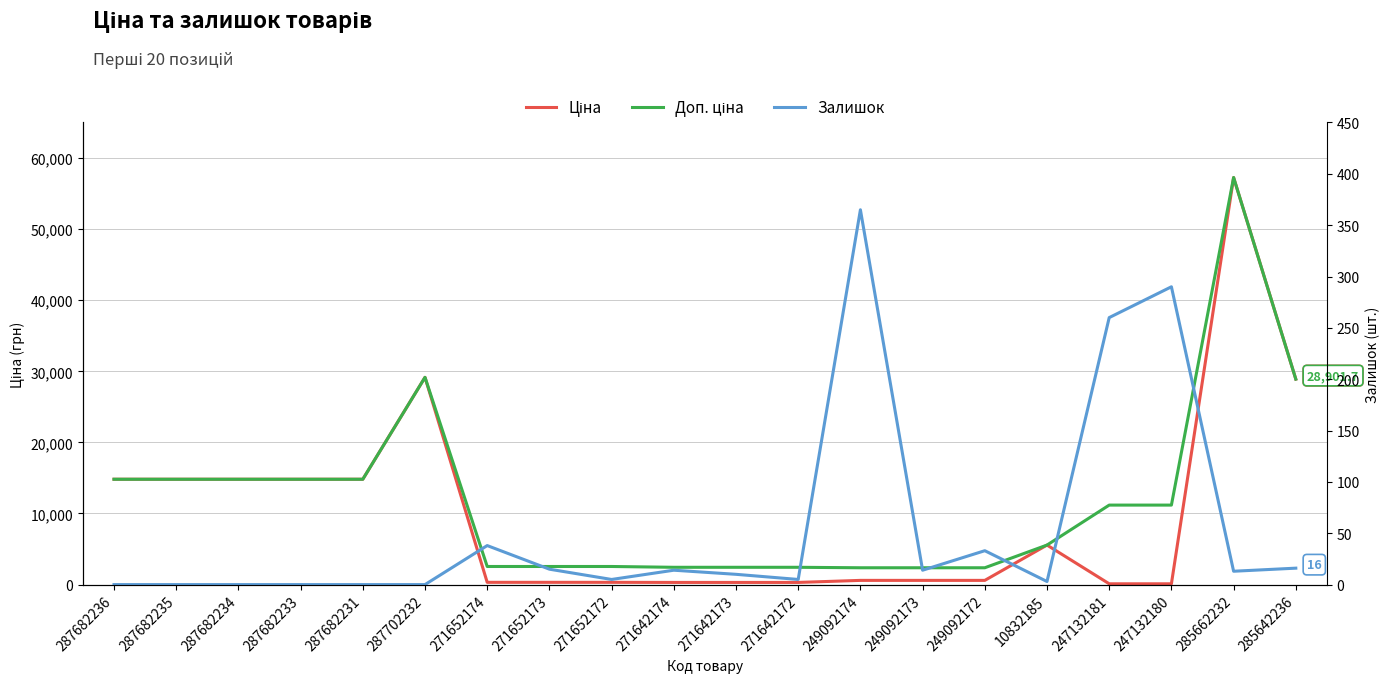

Which series has the widest spread of values?

Ціна